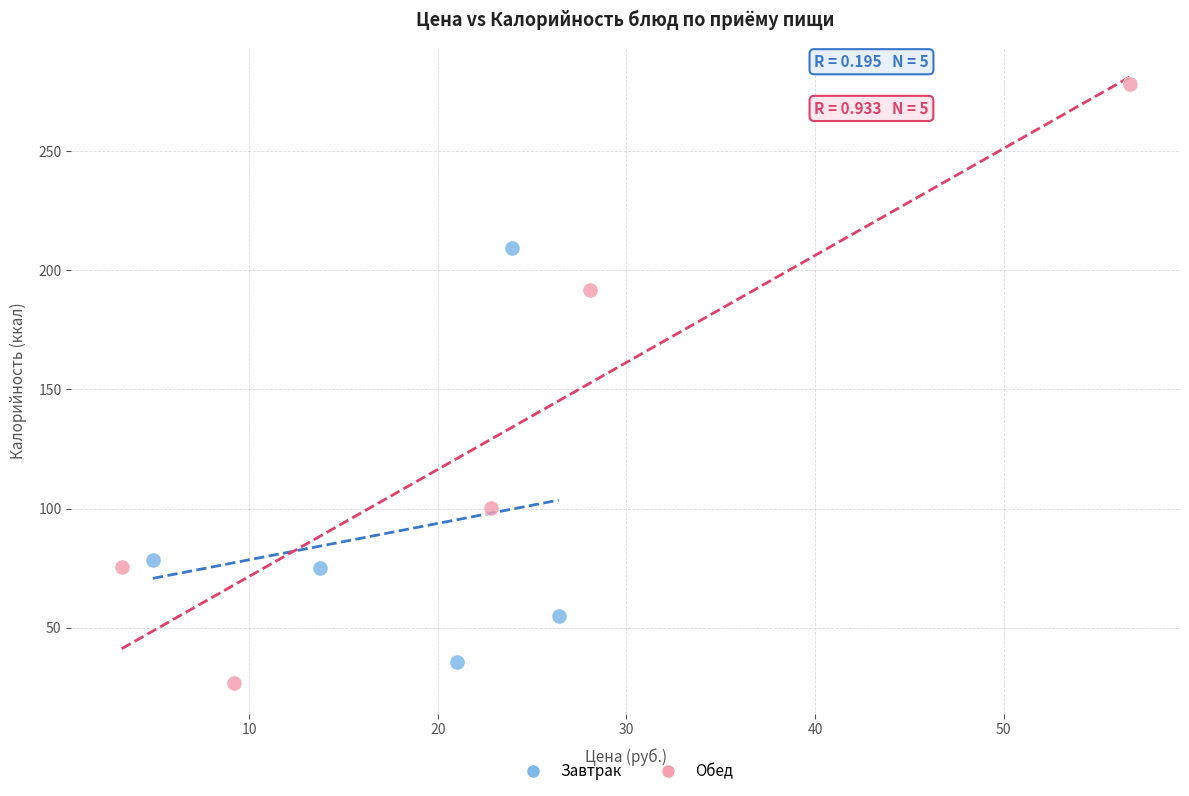

Which series contains the highest Y value?

Обед